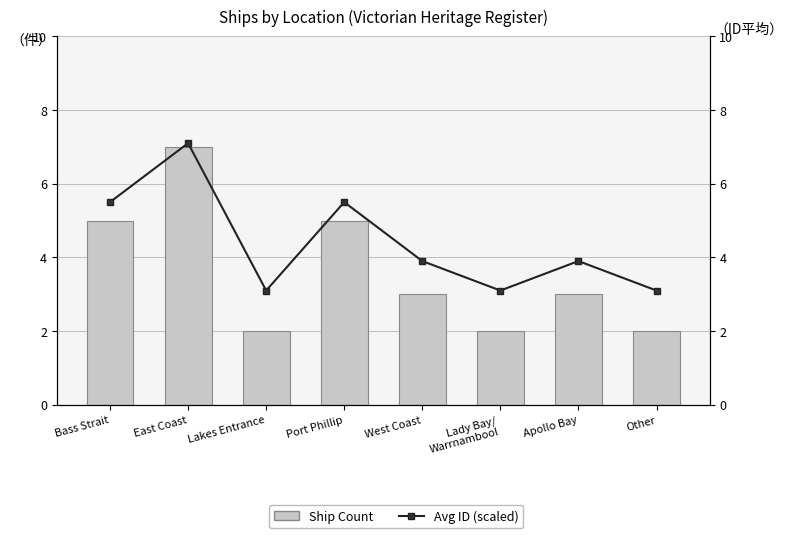

Are the bars grouped side by side (vs. stacked)?

Yes